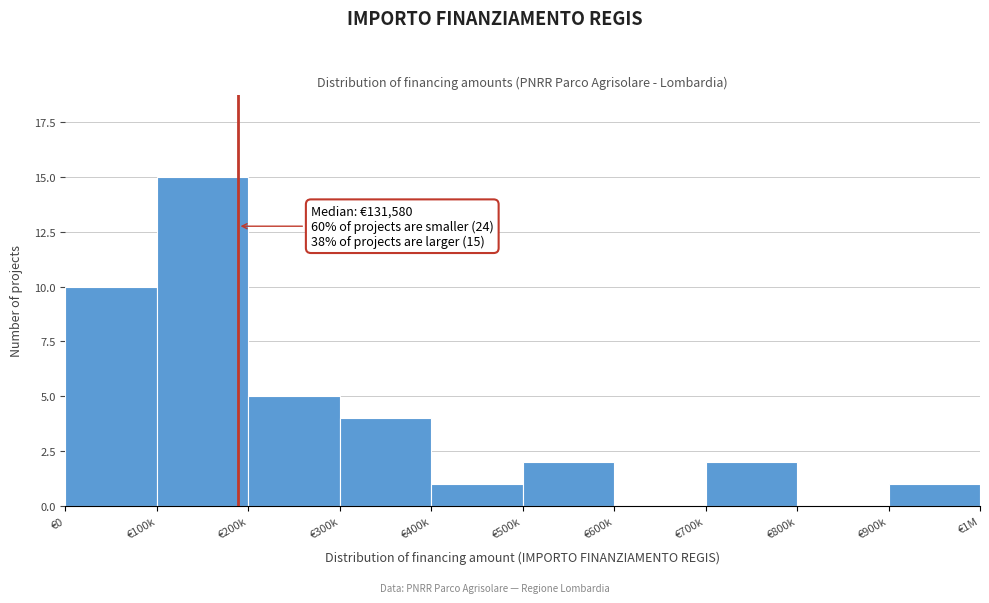

Reading left to right, list all the values displayed in this chart.

€0=10	€100k=15	€200k=5	€300k=4	€400k=1	€500k=2	€600k=0	€700k=2	€800k=0	€900k=1